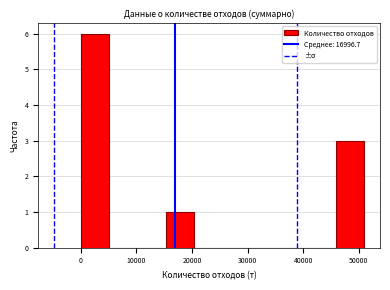

Which range on the x-axis has the tallest bar?

0 to 5000